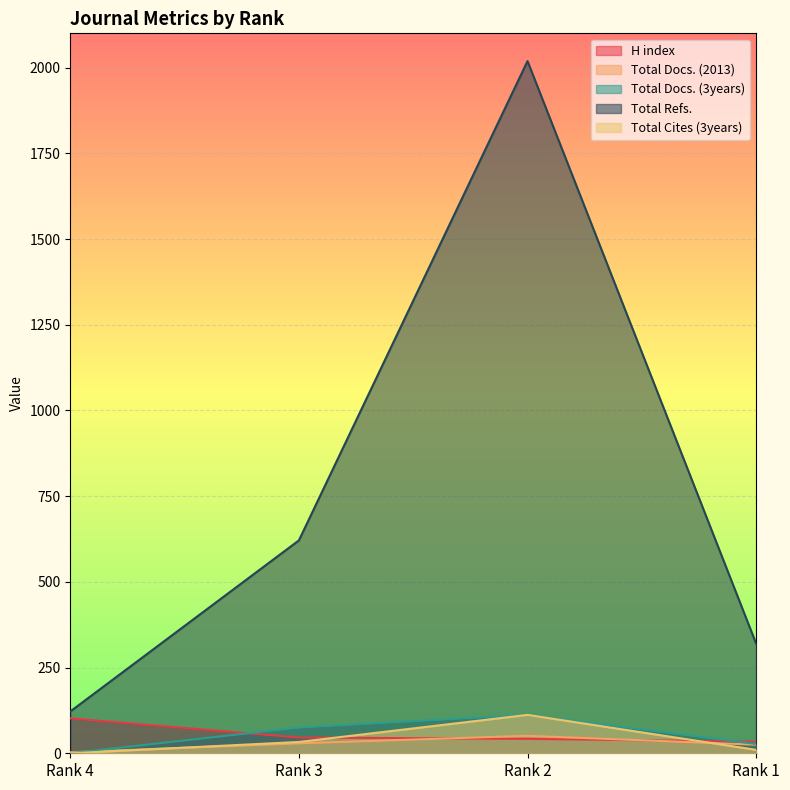

List the labels in order of Total Refs. value, smallest first.

Rank 4, Rank 1, Rank 3, Rank 2